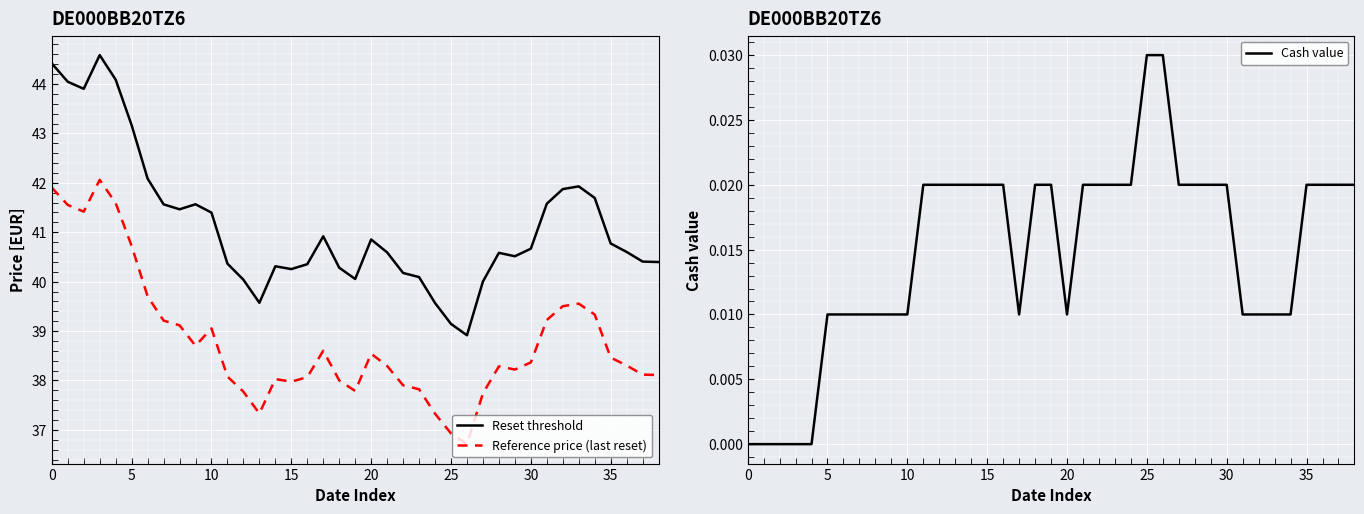

True or false: Cash value has a value of 0.0 at 35.

True